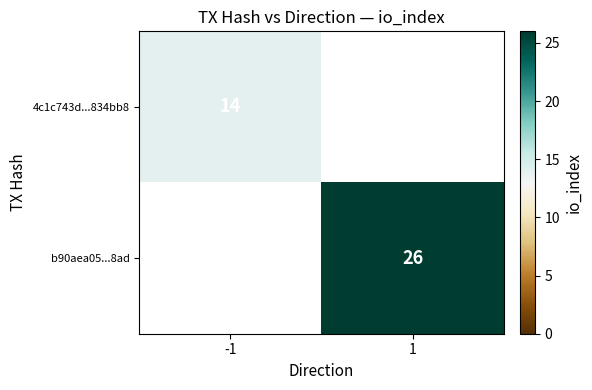

The b90aea05...8ad series shows 41.4 at 1. True or false?

False